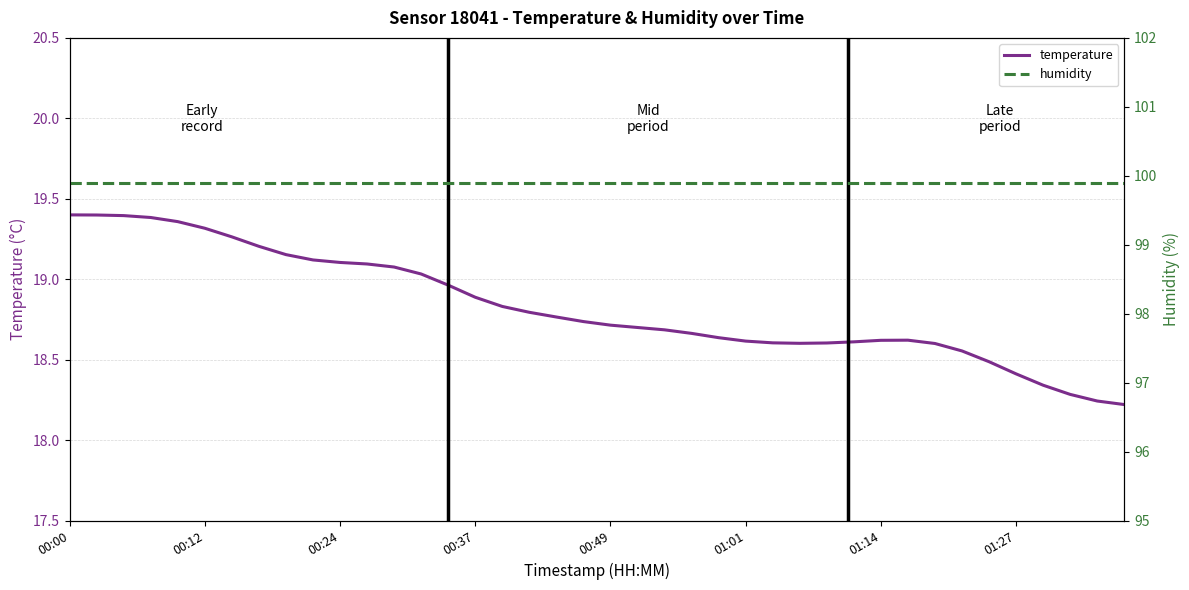

Rank the series by their maximum value, from highest to lowest.

humidity, temperature